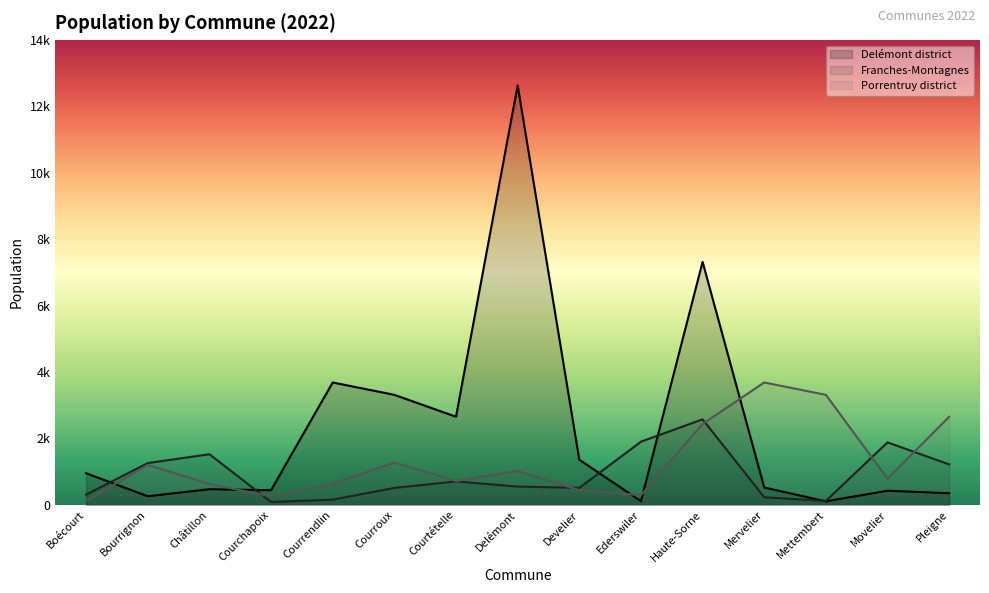

List the series in order of their overall mean, lowest first.

Franches-Montagnes, Porrentruy district, Delémont district